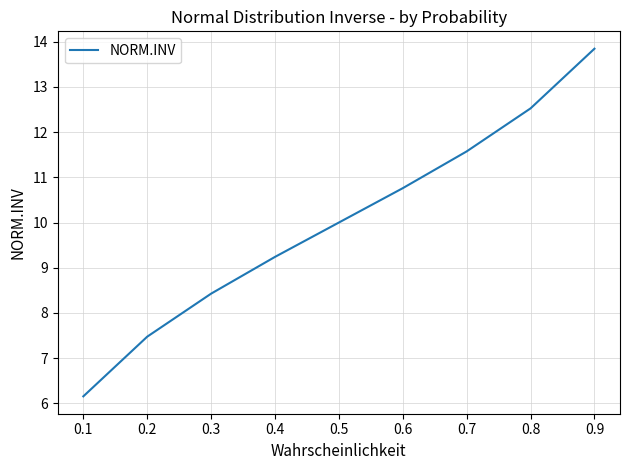

Which label corresponds to the largest value in the chart?

0.9